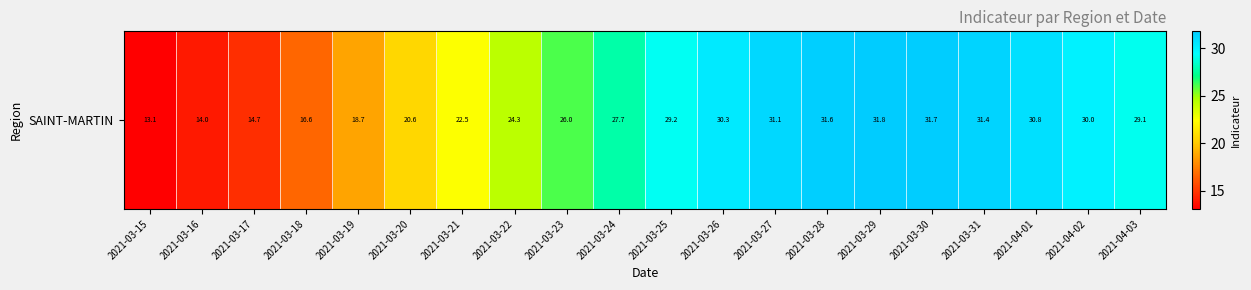

Reading left to right, list all the values displayed in this chart.

2021-03-15=13.1	2021-03-16=14.0	2021-03-17=14.7	2021-03-18=16.6	2021-03-19=18.7	2021-03-20=20.6	2021-03-21=22.5	2021-03-22=24.3	2021-03-23=26.0	2021-03-24=27.7	2021-03-25=29.2	2021-03-26=30.3	2021-03-27=31.1	2021-03-28=31.6	2021-03-29=31.8	2021-03-30=31.7	2021-03-31=31.4	2021-04-01=30.8	2021-04-02=30.0	2021-04-03=29.1